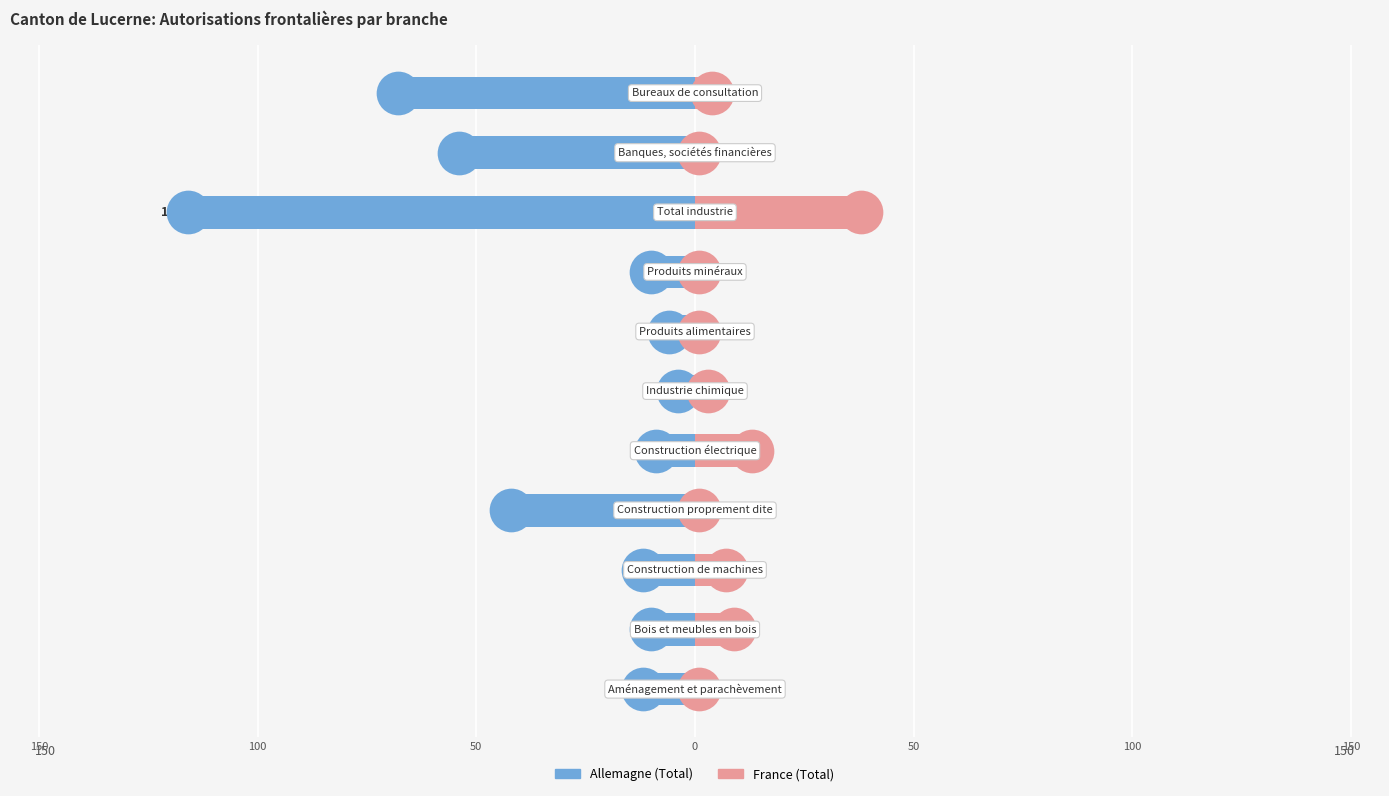

At how many categories does at least one series exceed -87?

11